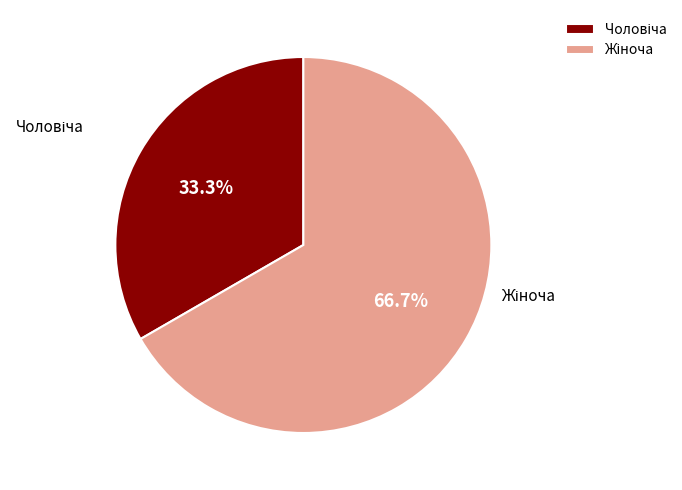

Is there a majority slice in this chart?

Yes